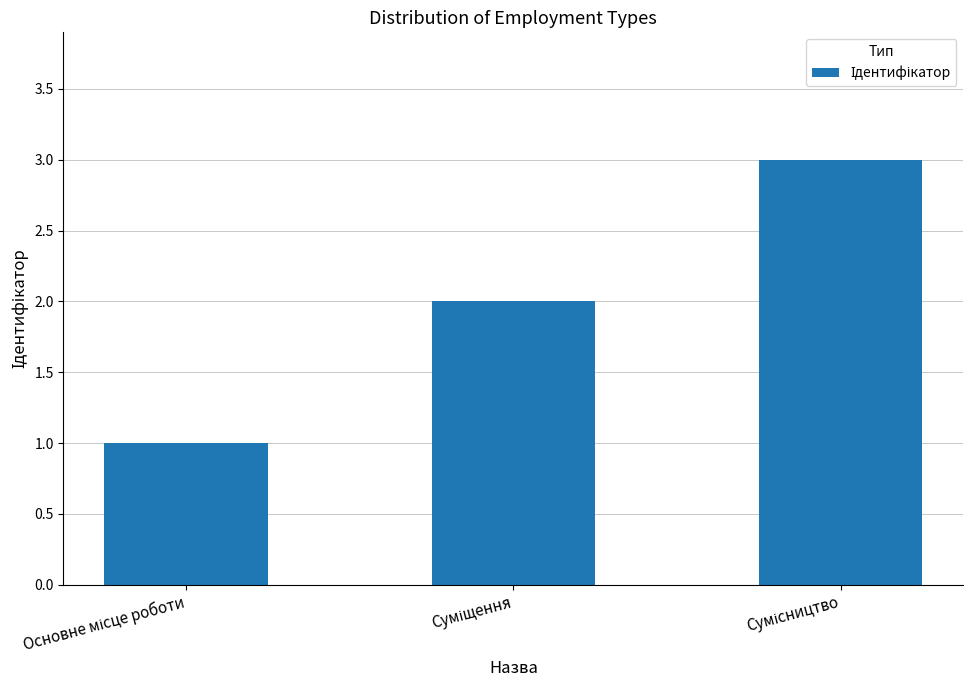

Count the values in the range 1 to 3.

3